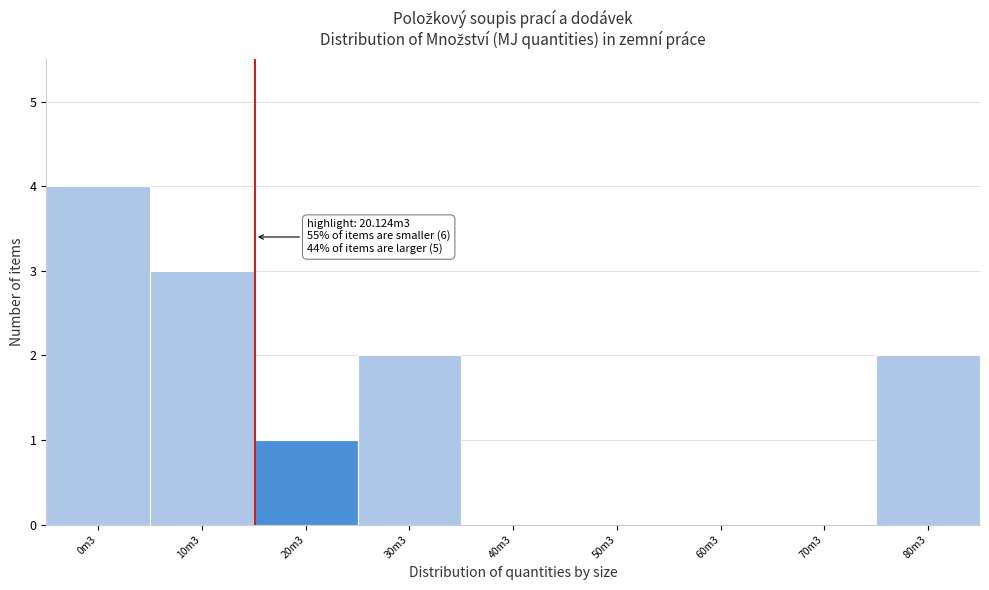

Reading right to left, what are all the values shown in this chart?

80m3=2	70m3=0	60m3=0	50m3=0	40m3=0	30m3=2	20m3=1	10m3=3	0m3=4